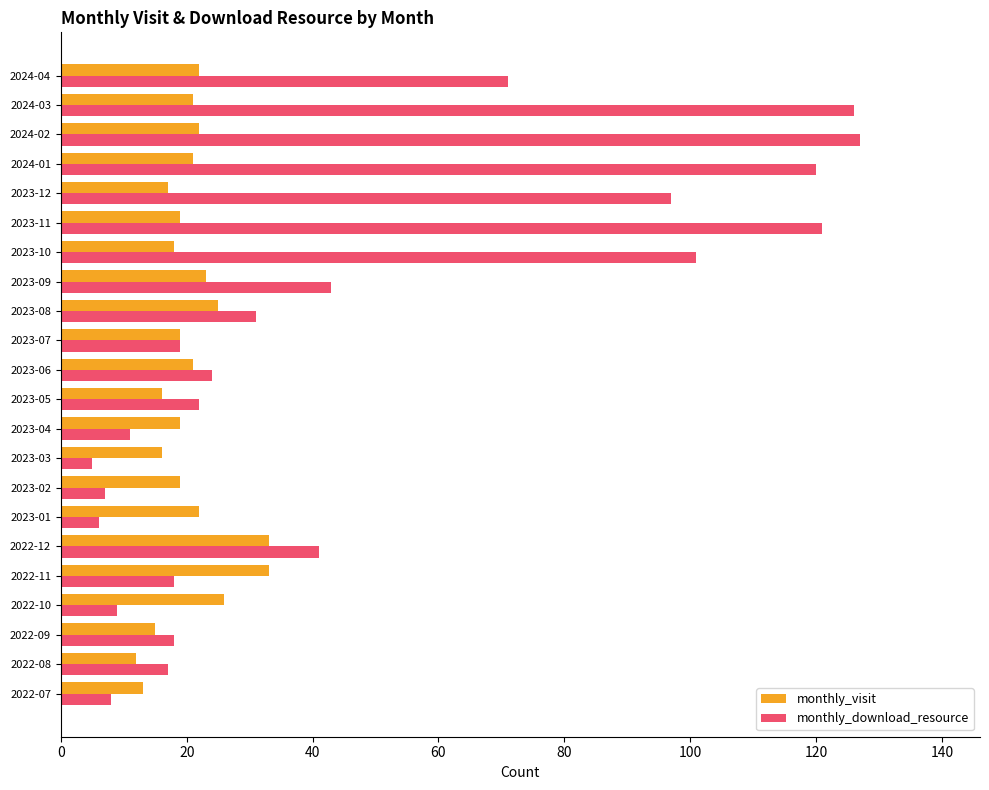

What is the sum of all monthly_visit values?

452